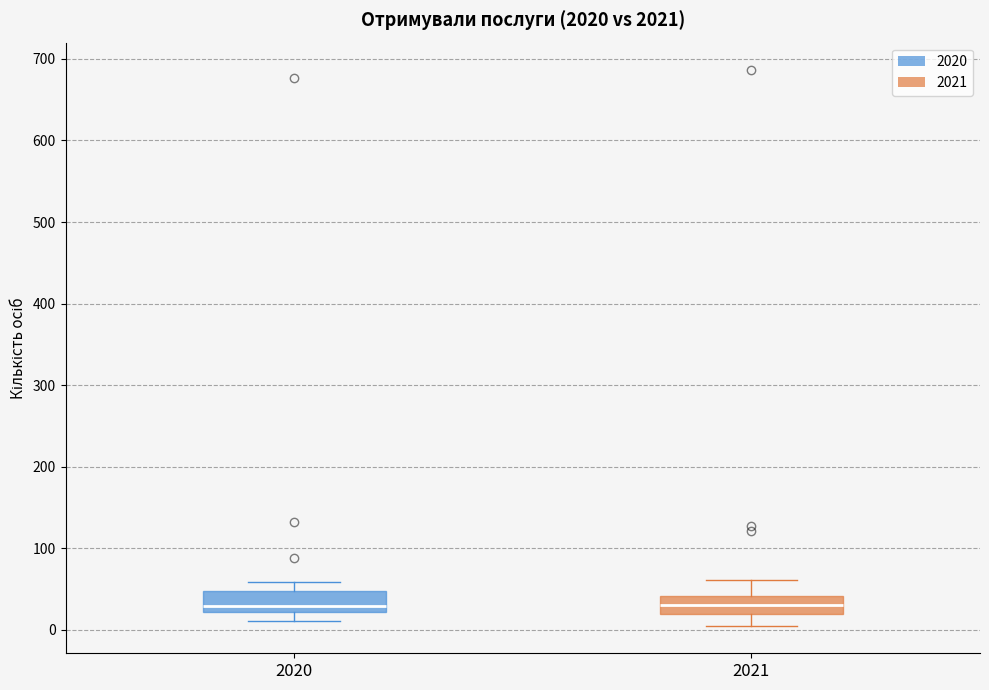

Reading left to right, read every box against the y-axis: the position of its median line, the range the box covers, and the ends of its whiskers. The values are not printed on the chart, so give them approximately, as read against the axis.

2020: median 30, box 20 to 50, whiskers 10 to 60
2021: median 30, box 20 to 40, whiskers 10 to 60